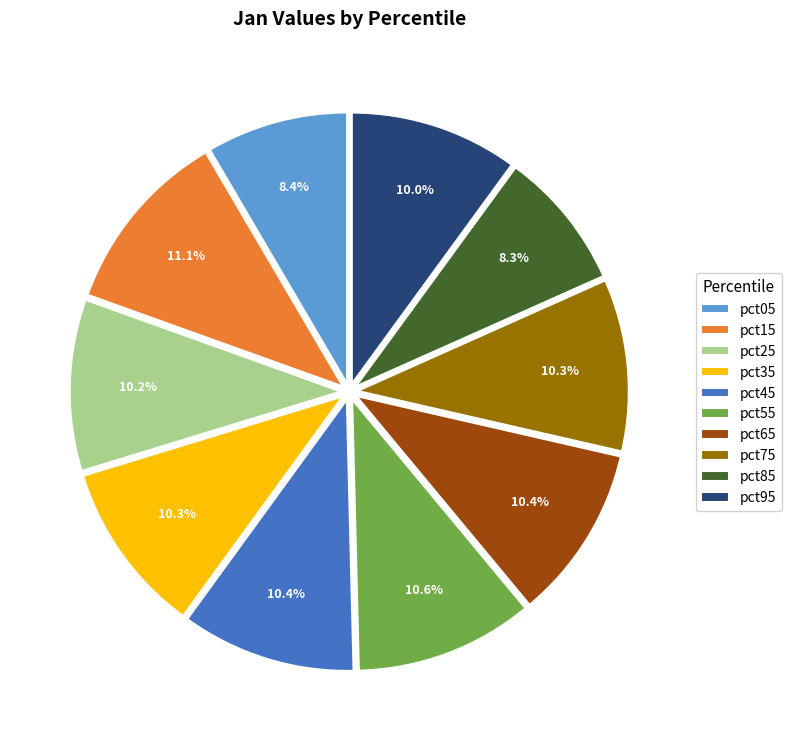

To the nearest percent, what is the average slice percentage?

10%